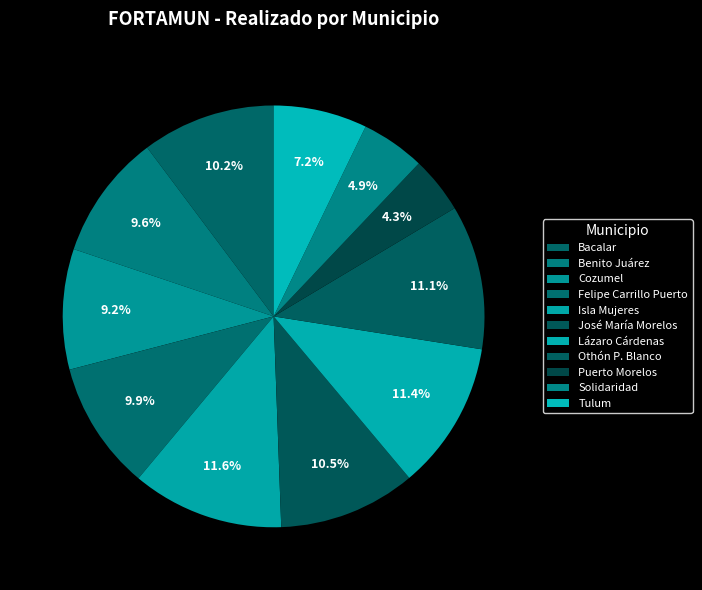

Which slice is the largest?

Isla Mujeres